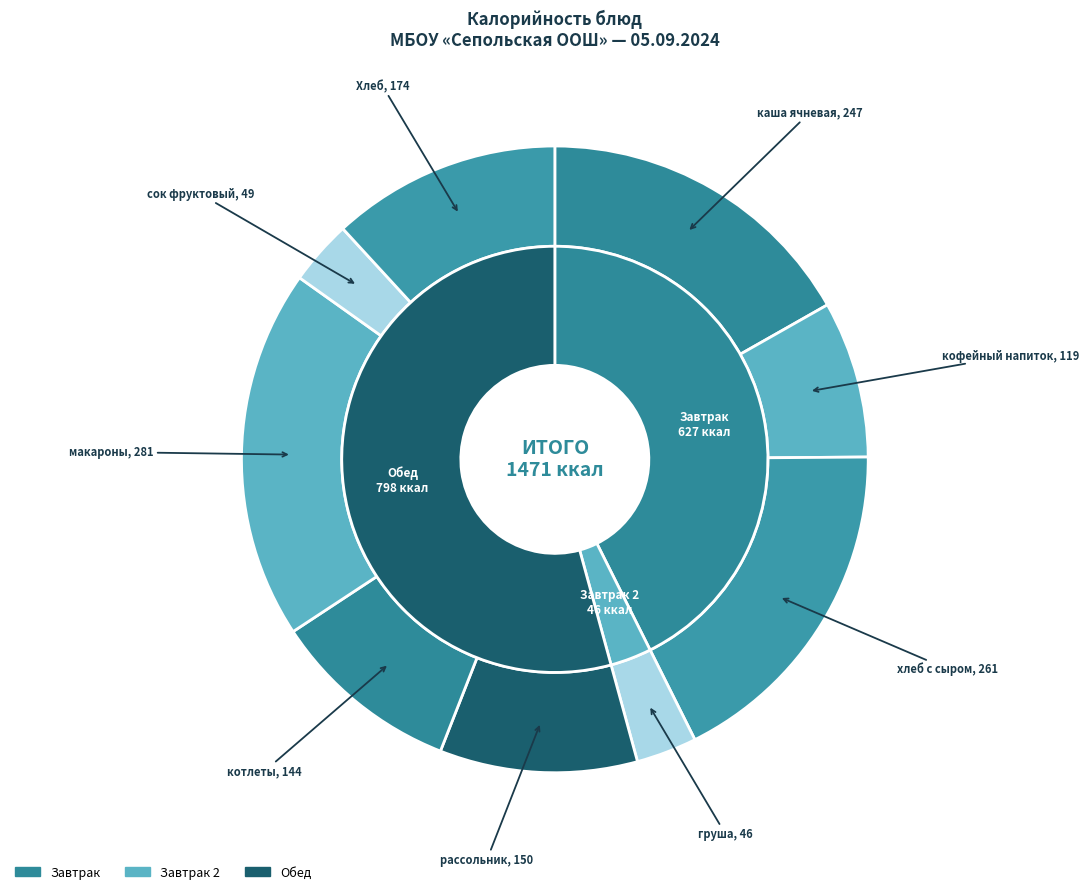

What is the largest slice in the pie chart?

макароны отварные